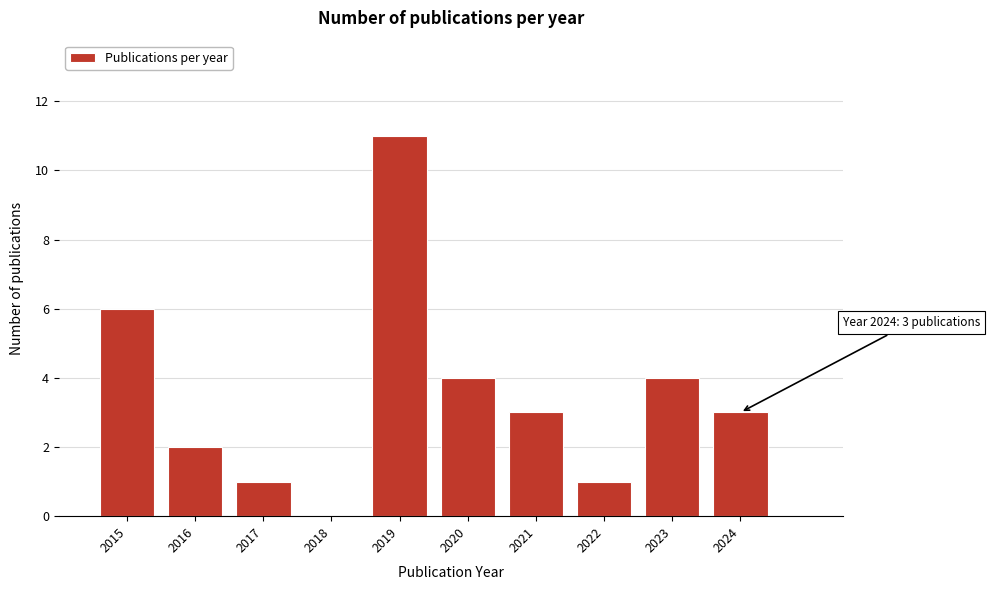

Reading left to right, list all the values displayed in this chart.

2015=6	2016=2	2017=1	2018=0	2019=11	2020=4	2021=3	2022=1	2023=4	2024=3